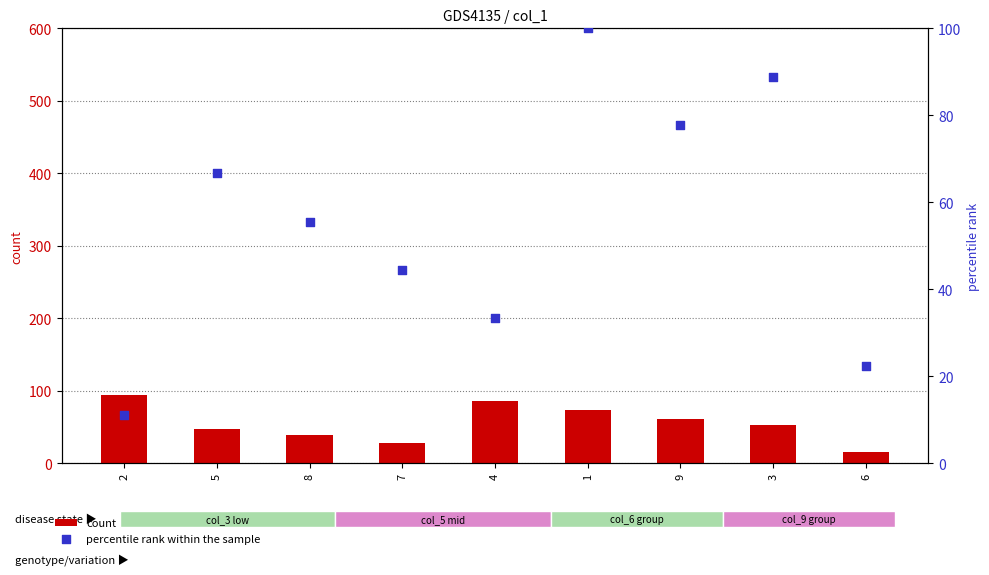

What is the total value across all series at 1?

173.0